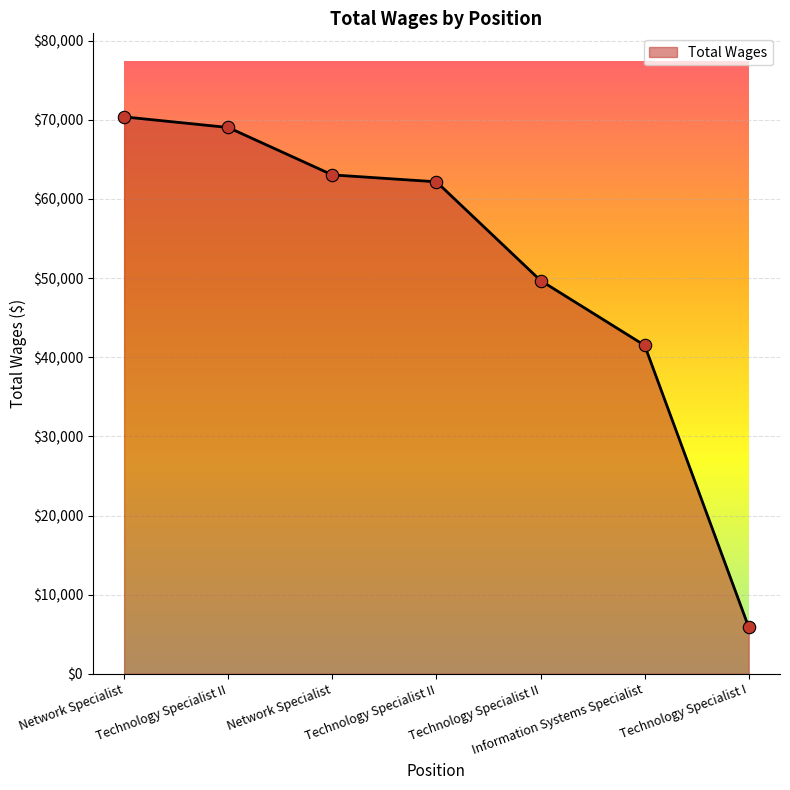

Count the number of data series in this chart.

1